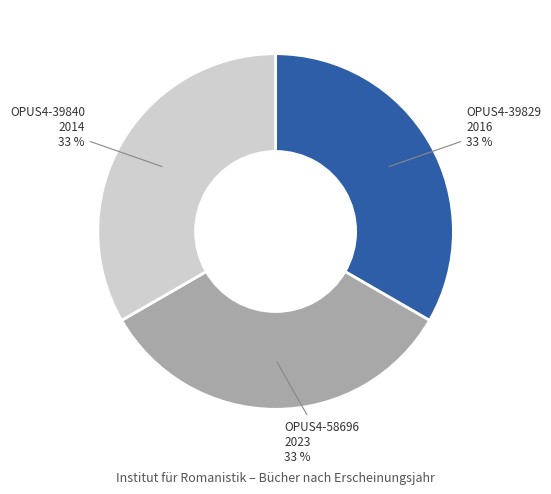

Is the sum of OPUS4-39829 2016 33 % and OPUS4-58696 2023 33 % greater than half?

Yes